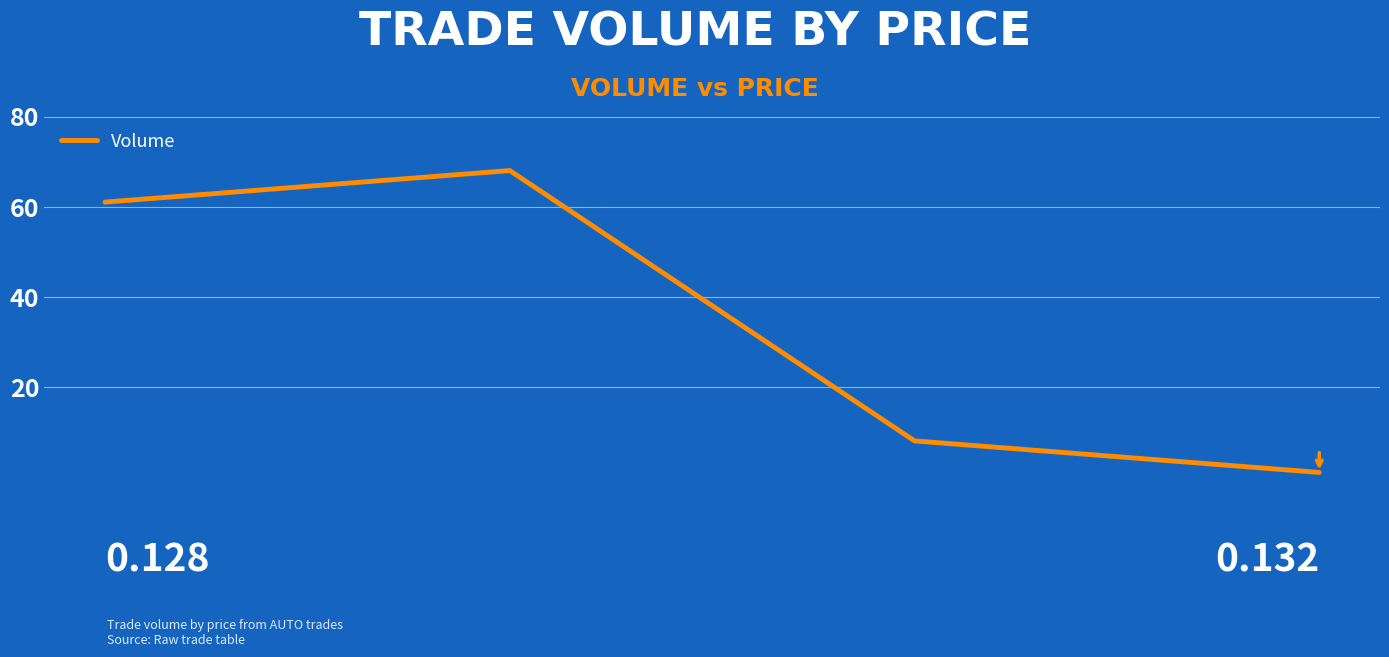

True or false: the data shows 1 at 0.132.

True